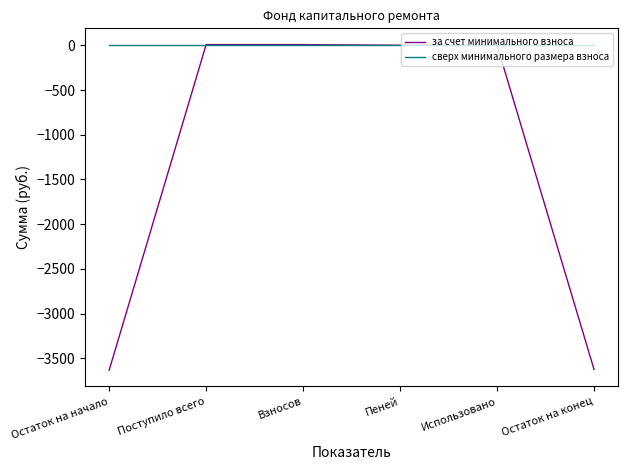

What is the lowest value of the за счет минимального взноса series?

-3632.6